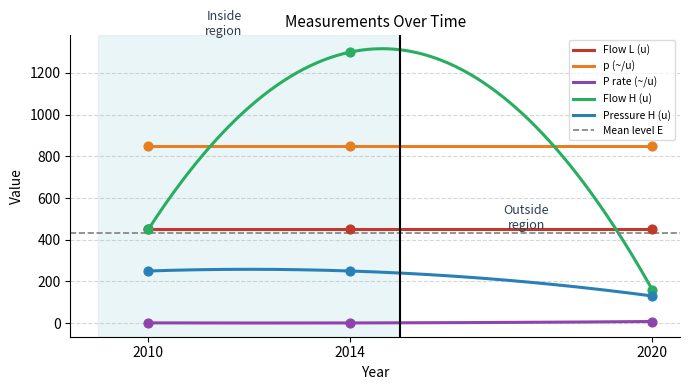

What is the minimum value for Flow H (u)?

160.0